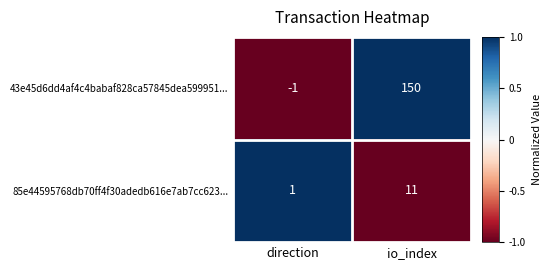

Which label corresponds to the smallest value in the chart?

direction